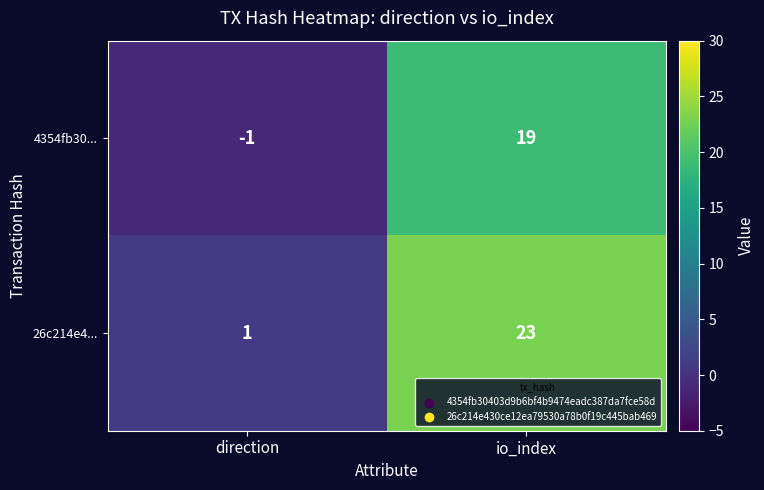

At which label does 4354fb30... reach its peak?

io_index